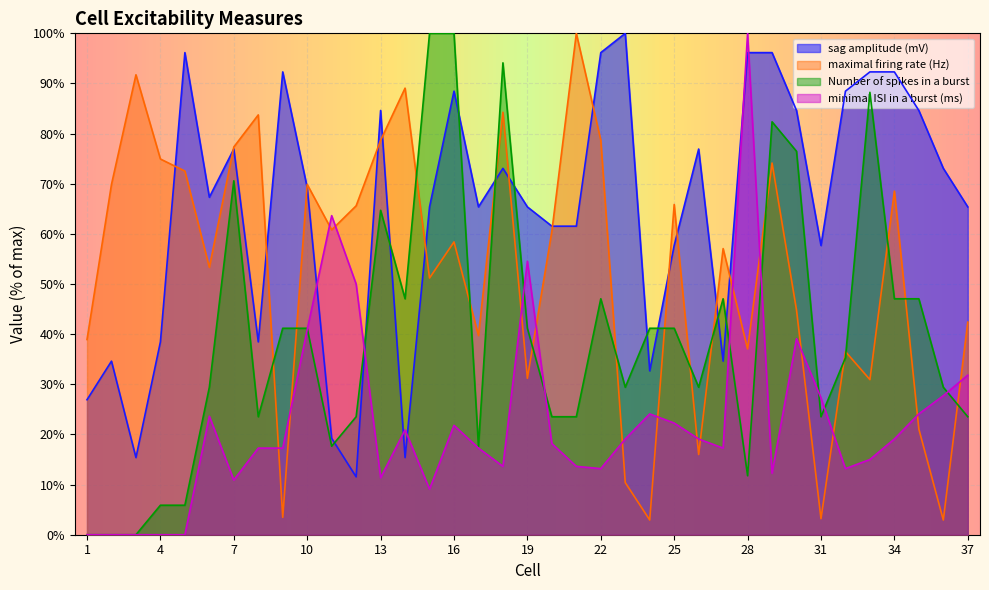

How many data points does each series have?

37